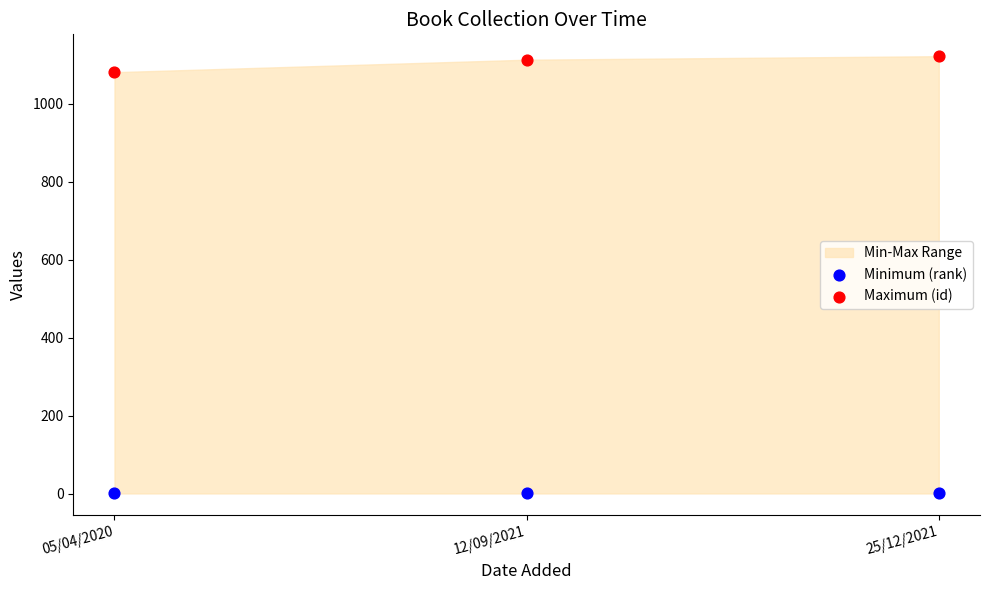

Across all series, what Y value is closest to 561?

1081